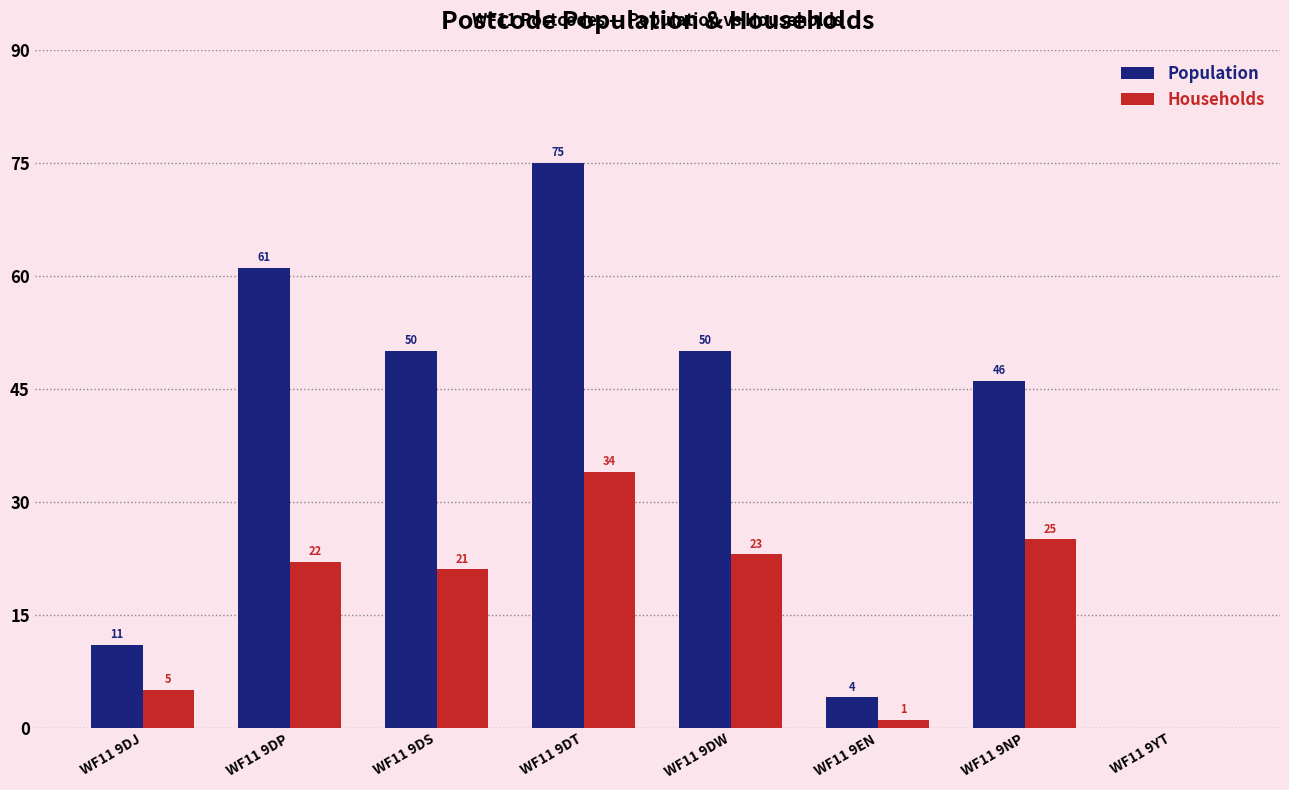

Which category has the highest value in the Population series?

WF11 9DT